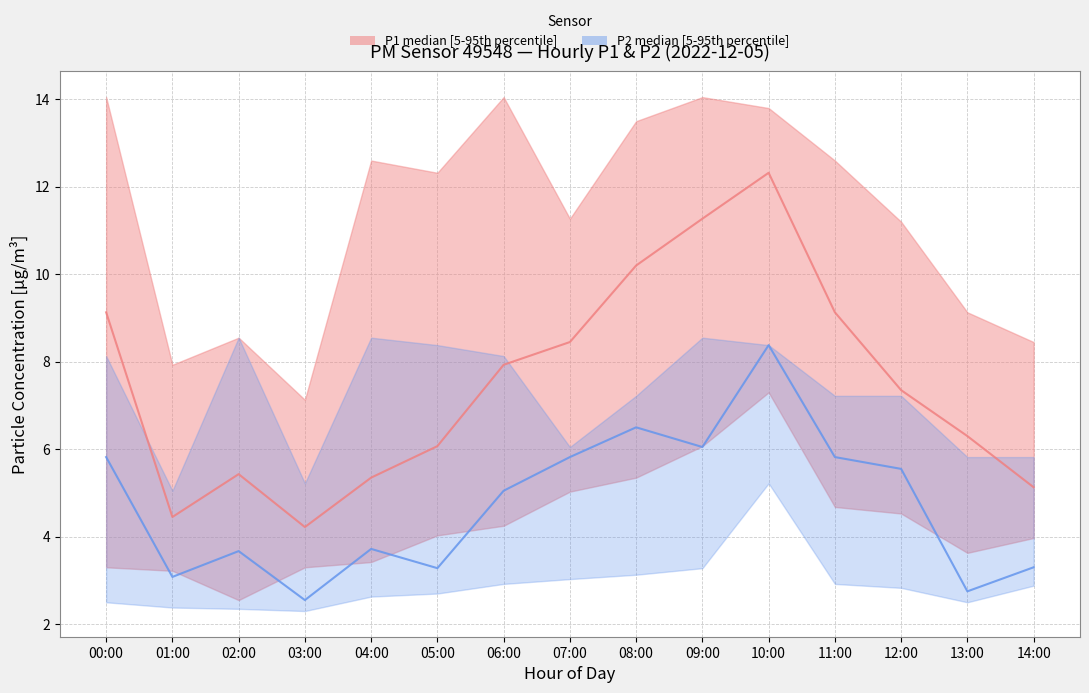

What is the label of the 9th point from the right?

06:00